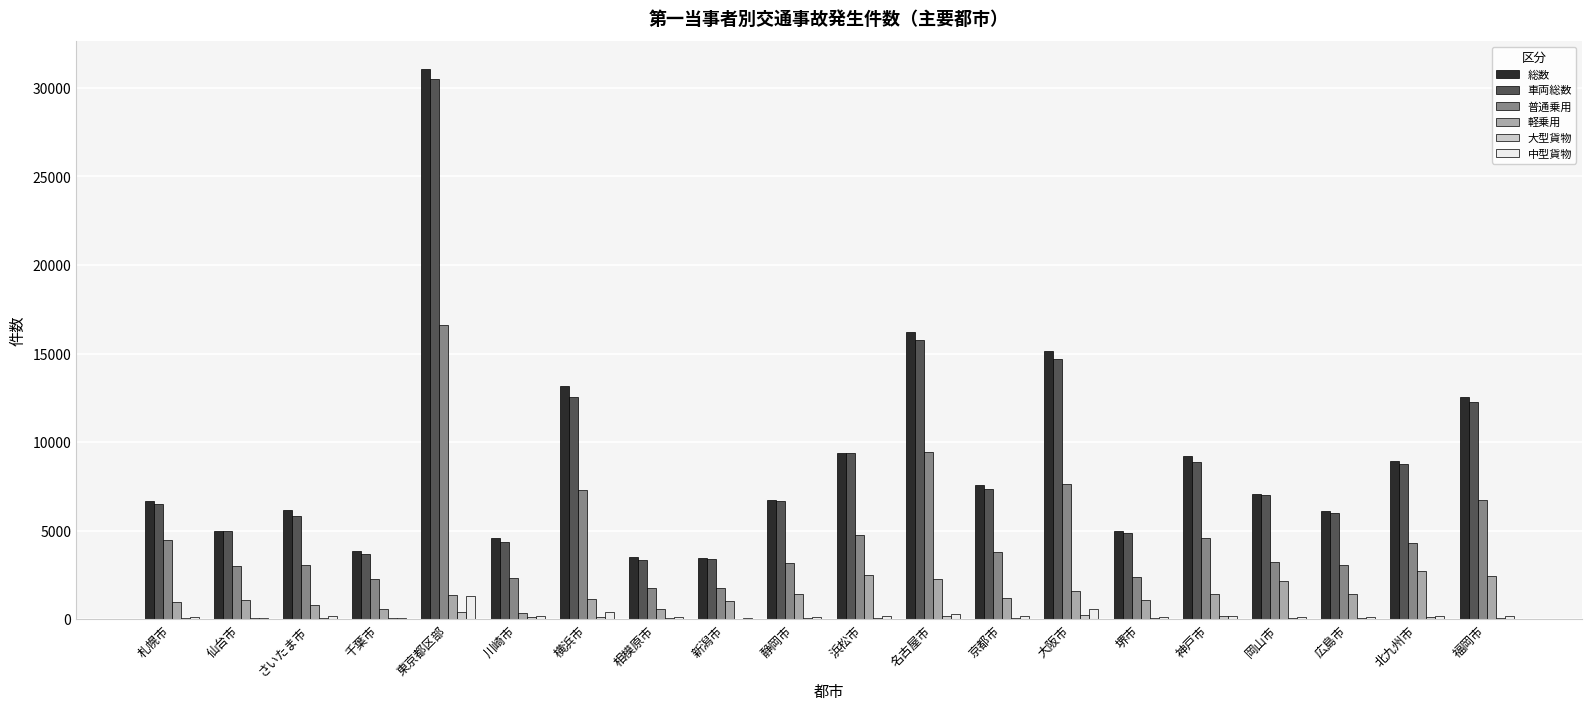

What is the greatest value displayed?

31095